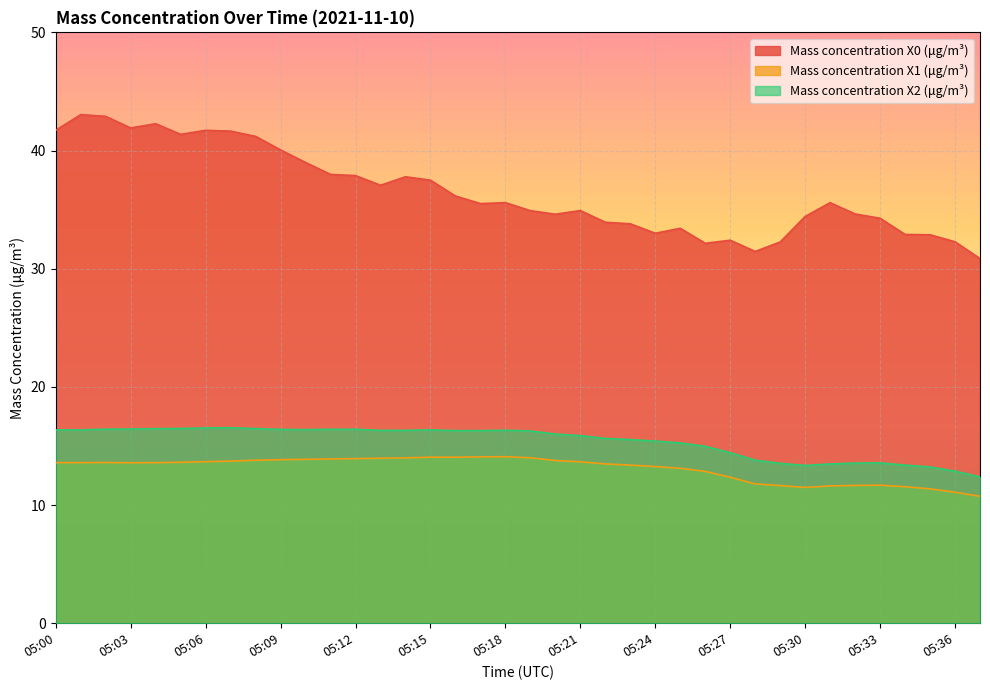

True or false: Mass concentration X1 (μg/m³) and Mass concentration X2 (μg/m³) intersect in this chart.

False